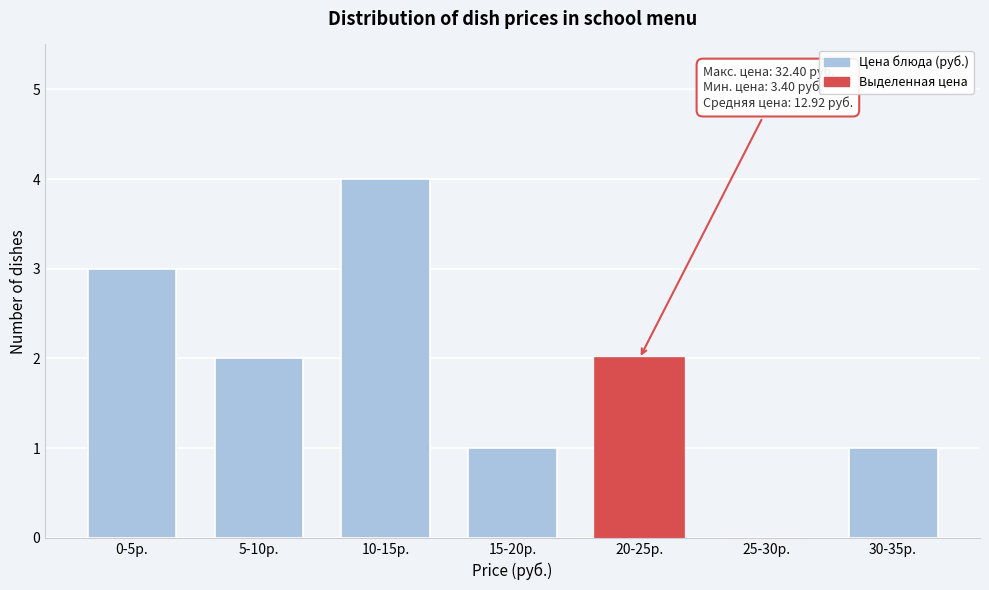

Reading left to right, extract all data points from this chart.

0-5р.=3	5-10р.=2	10-15р.=4	15-20р.=1	20-25р.=2	25-30р.=0	30-35р.=1